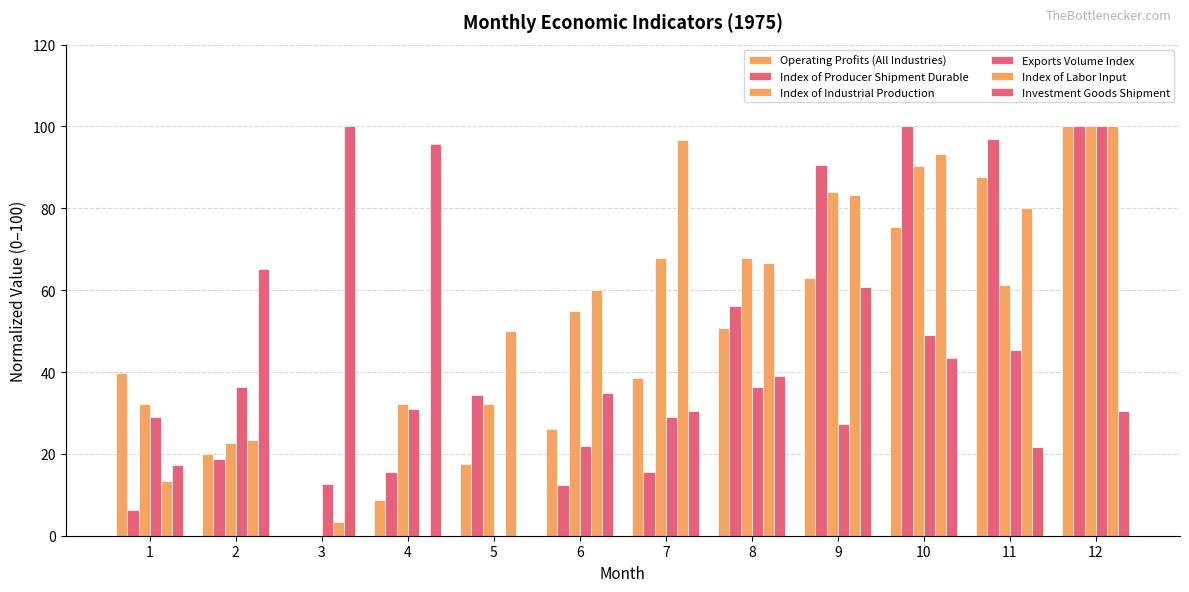

Which category has the highest value in the Investment Goods Shipment series?

3